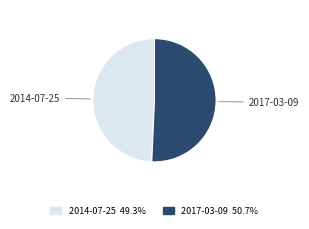

How many segments does this pie chart have?

2